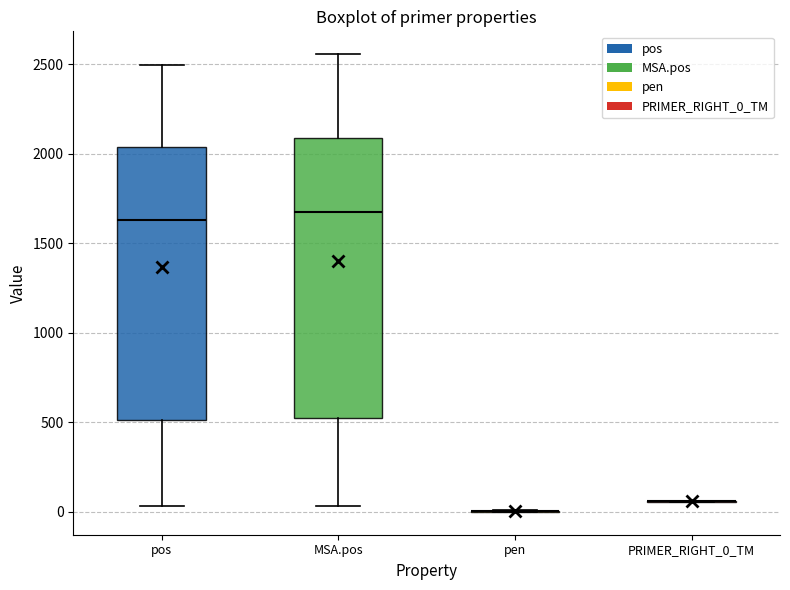

Reading left to right, transcribe this box plot: for each box, give where its median line is, the range the box spans, and where its two whiskers end, as read against the y-axis. The values are not printed on the chart, so give them approximately, as read against the axis.

pos: median 1650, box 500 to 2050, whiskers 50 to 2500
MSA.pos: median 1650, box 500 to 2100, whiskers 50 to 2550
pen: box collapsed to a line at 0, whiskers 0 to 0
PRIMER_RIGHT_0_TM: box collapsed to a line at 50, whiskers 50 to 50